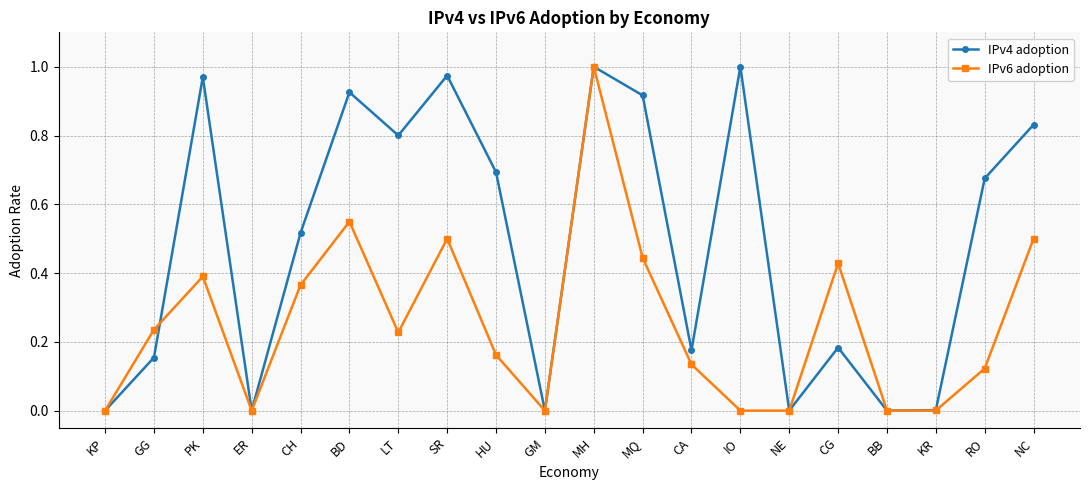

How many interior local peaks does the IPv4 adoption series have?

6